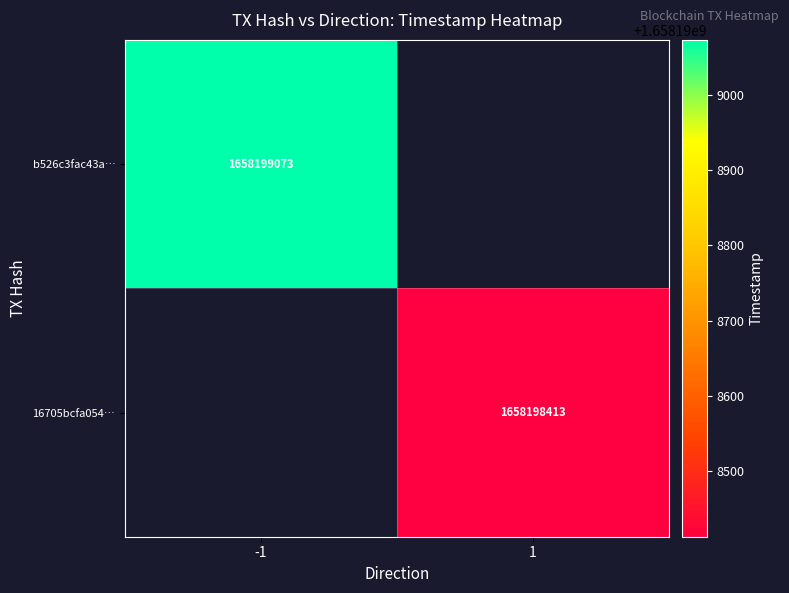

Reading left to right, transcribe all the data shown in this chart.

b526c3fac43a553db050ea595326747985e43cf: direction=-1	time_stamp=1658199073
16705bcfa054ec87a83aa918ef98b2f912e9018: direction=1	time_stamp=1658198413